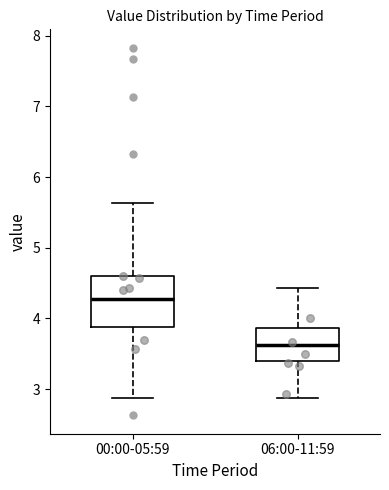

Reading left to right, read every box against the y-axis: the position of its median line, the range the box covers, and the ends of its whiskers. The values are not printed on the chart, so give them approximately, as read against the axis.

00:00-05:59: median 4.3, box 3.9 to 4.6, whiskers 2.9 to 5.6
06:00-11:59: median 3.6, box 3.4 to 3.9, whiskers 2.9 to 4.4